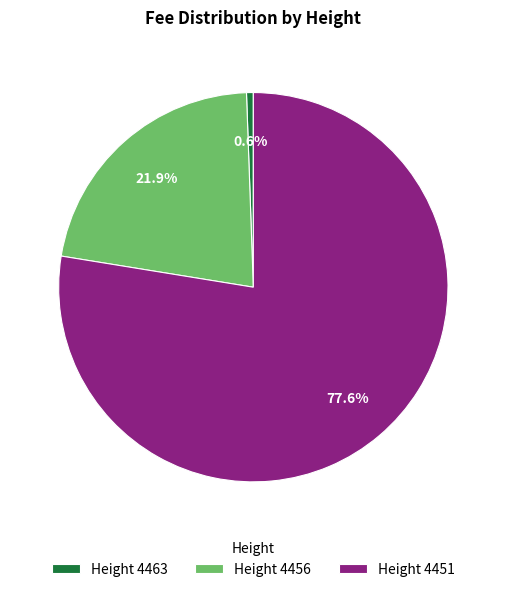

Which has a higher value, Height 4451 or Height 4463?

Height 4451